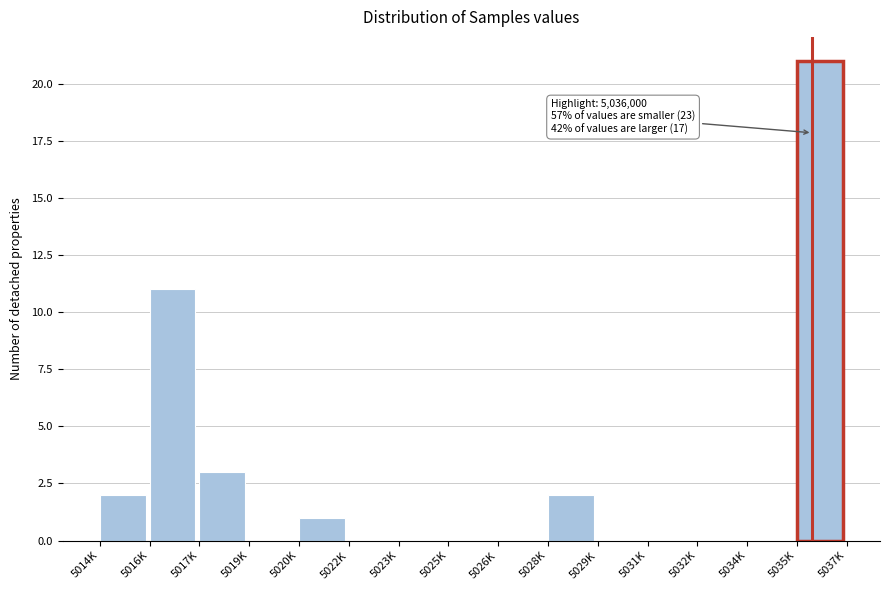

Reading right to left, transcribe all the data shown in this chart.

5035K=21	5034K=0	5032K=0	5031K=0	5029K=0	5028K=2	5026K=0	5025K=0	5023K=0	5022K=0	5020K=1	5019K=0	5017K=3	5016K=11	5014K=2